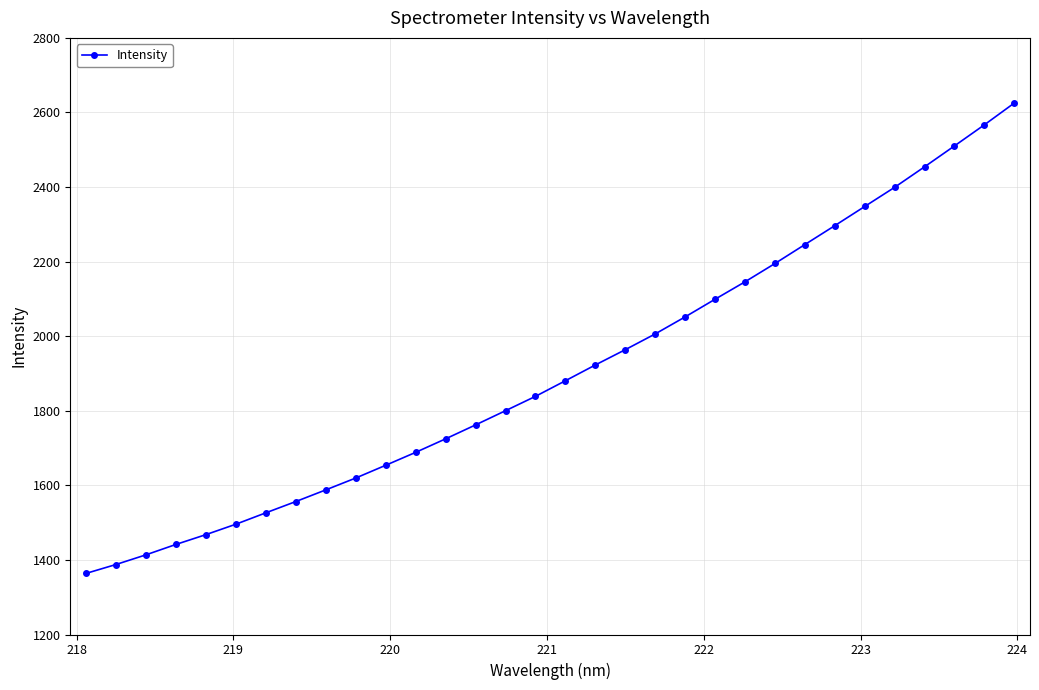

What is the smallest value displayed?

1363.8